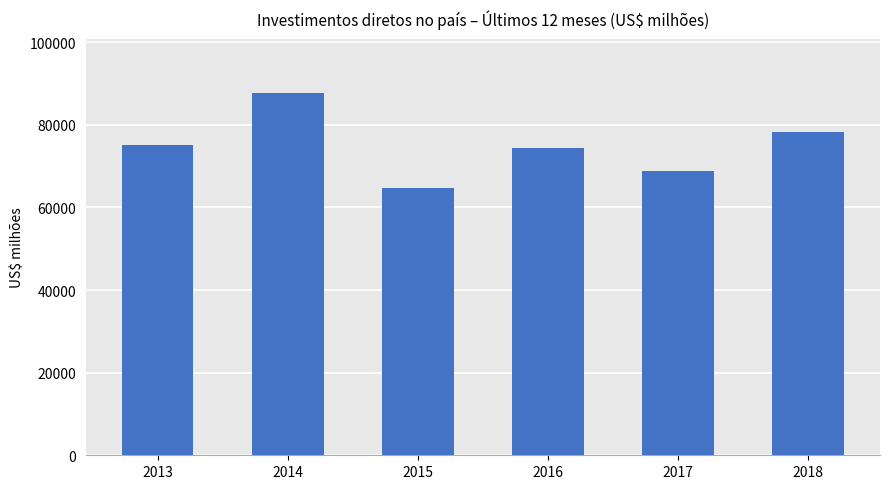

True or false: the data shows 19861.2 at 2018.

False